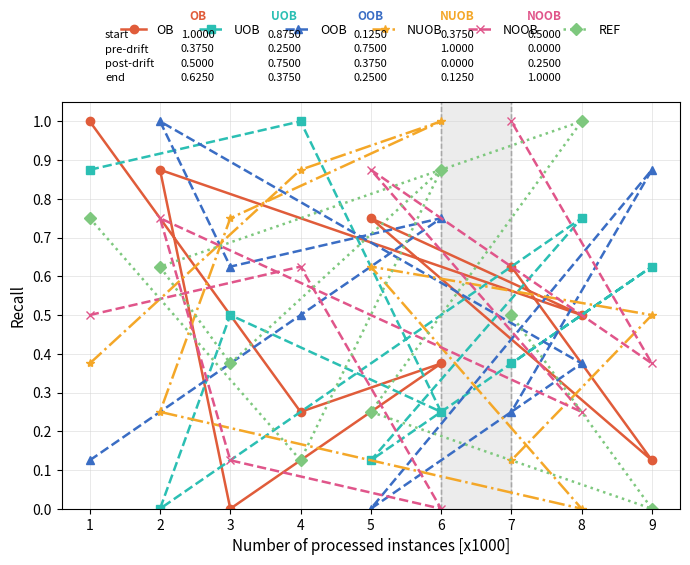

The NOOB series shows 1.4 at 6. True or false?

False